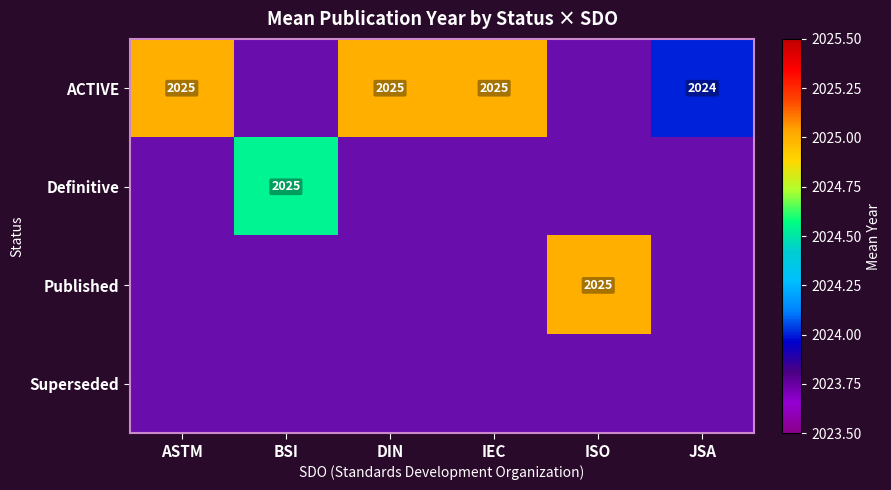

Which has a higher value, BSI or ASTM?

ASTM